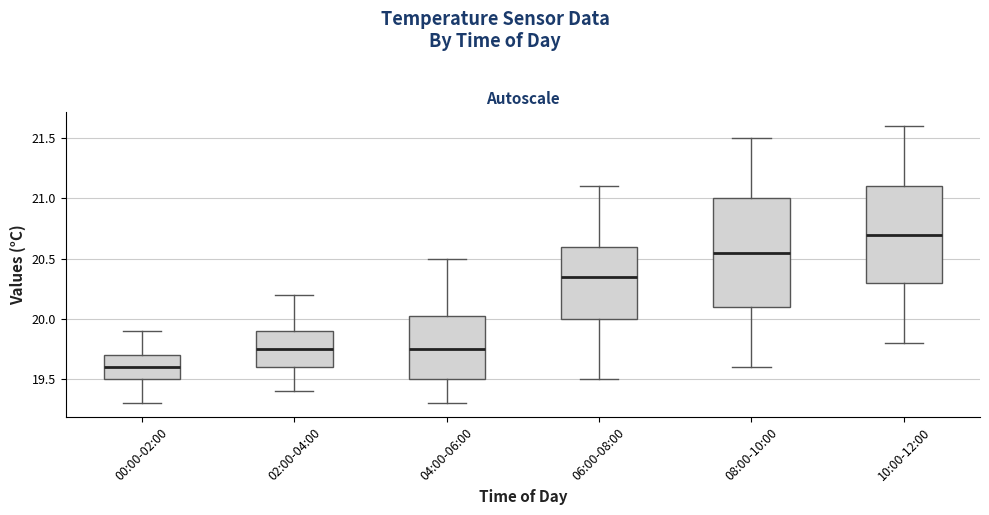

Which box has the lowest median line?

00:00-02:00